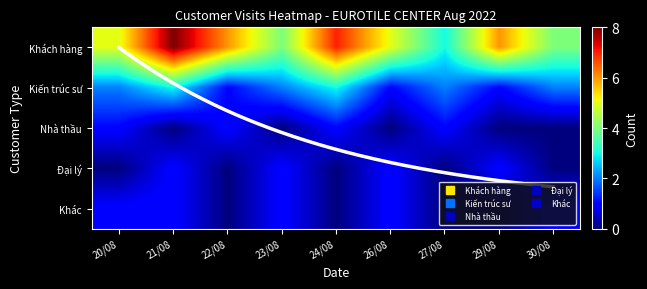

Which series has the largest total across all categories?

Khách hàng